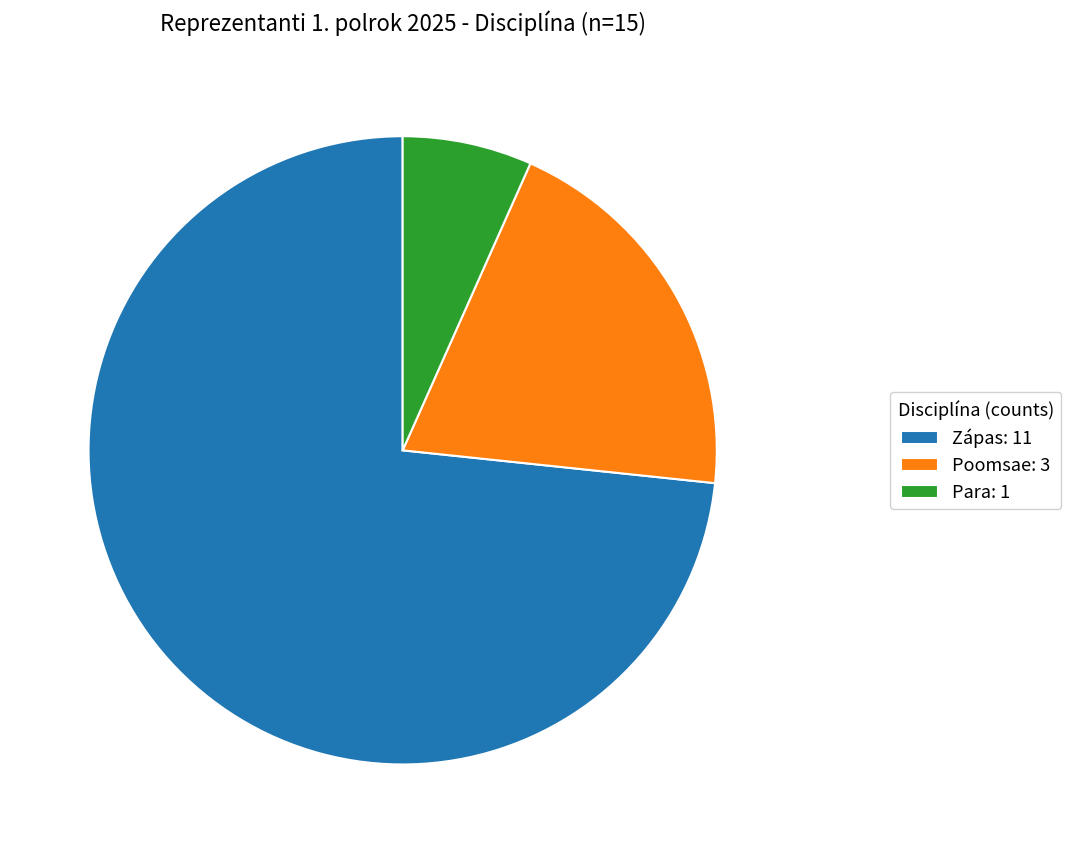

Which slice is the smallest?

Para